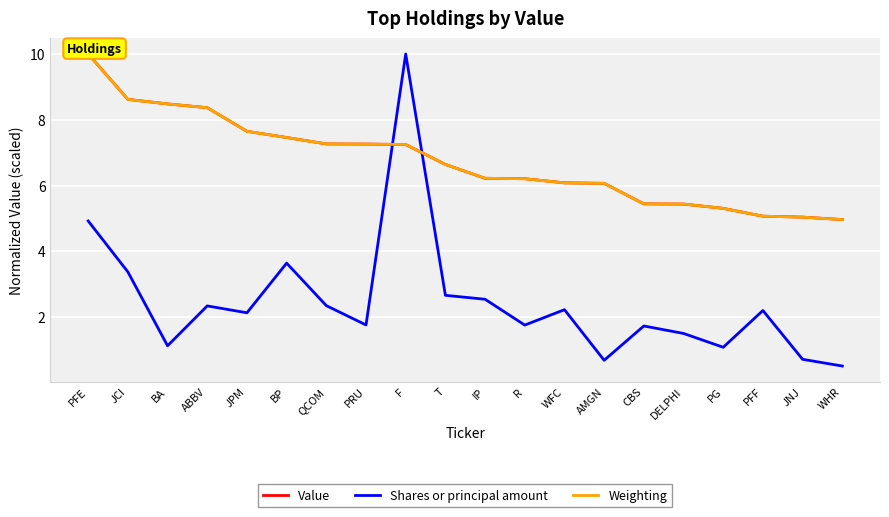

What position from the right is T?

11